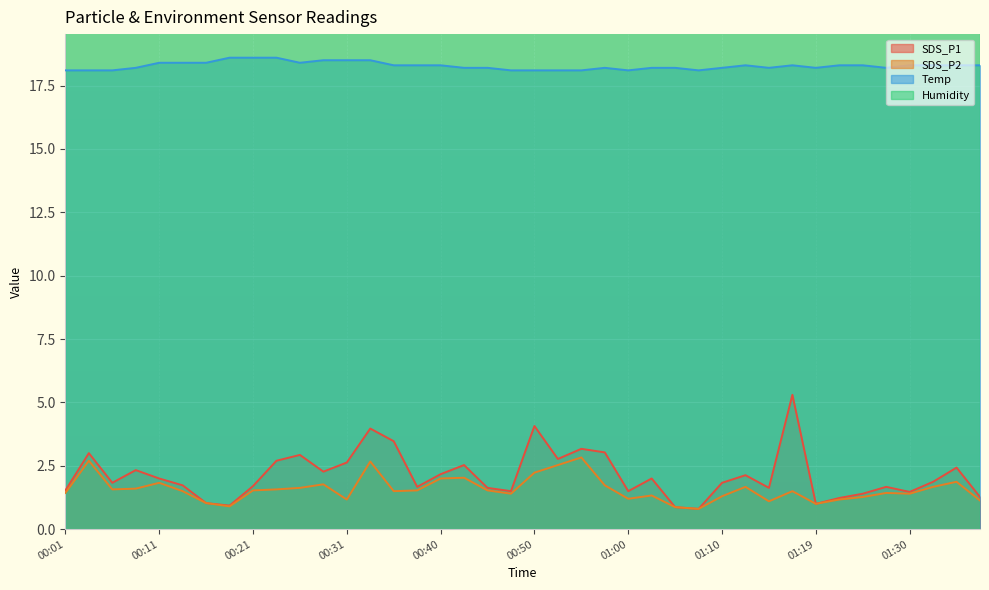

Reading left to right, extract all data points from this chart.

SDS_P1: 1.5	3.0	1.8	2.3	2.0	1.7	1.0	0.9	1.7	2.7	2.9	2.3	2.6	4.0	3.5	1.7	2.2	2.5	1.6	1.5	4.1	2.8	3.2	3.0	1.5	2.0	0.9	0.8	1.8	2.1	1.6	5.3	1.0	1.2	1.4	1.7	1.5	1.9	2.4	1.3
SDS_P2: 1.4	2.7	1.6	1.6	1.8	1.5	1.0	0.9	1.5	1.6	1.6	1.8	1.2	2.7	1.5	1.5	2.0	2.0	1.5	1.4	2.2	2.5	2.8	1.7	1.2	1.3	0.9	0.8	1.3	1.7	1.1	1.5	1.0	1.2	1.3	1.4	1.4	1.7	1.9	1.1
Temp: 18.1	18.1	18.1	18.2	18.4	18.4	18.4	18.6	18.6	18.6	18.4	18.5	18.5	18.5	18.3	18.3	18.3	18.2	18.2	18.1	18.1	18.1	18.1	18.2	18.1	18.2	18.2	18.1	18.2	18.3	18.2	18.3	18.2	18.3	18.3	18.2	18.3	18.3	18.3	18.3